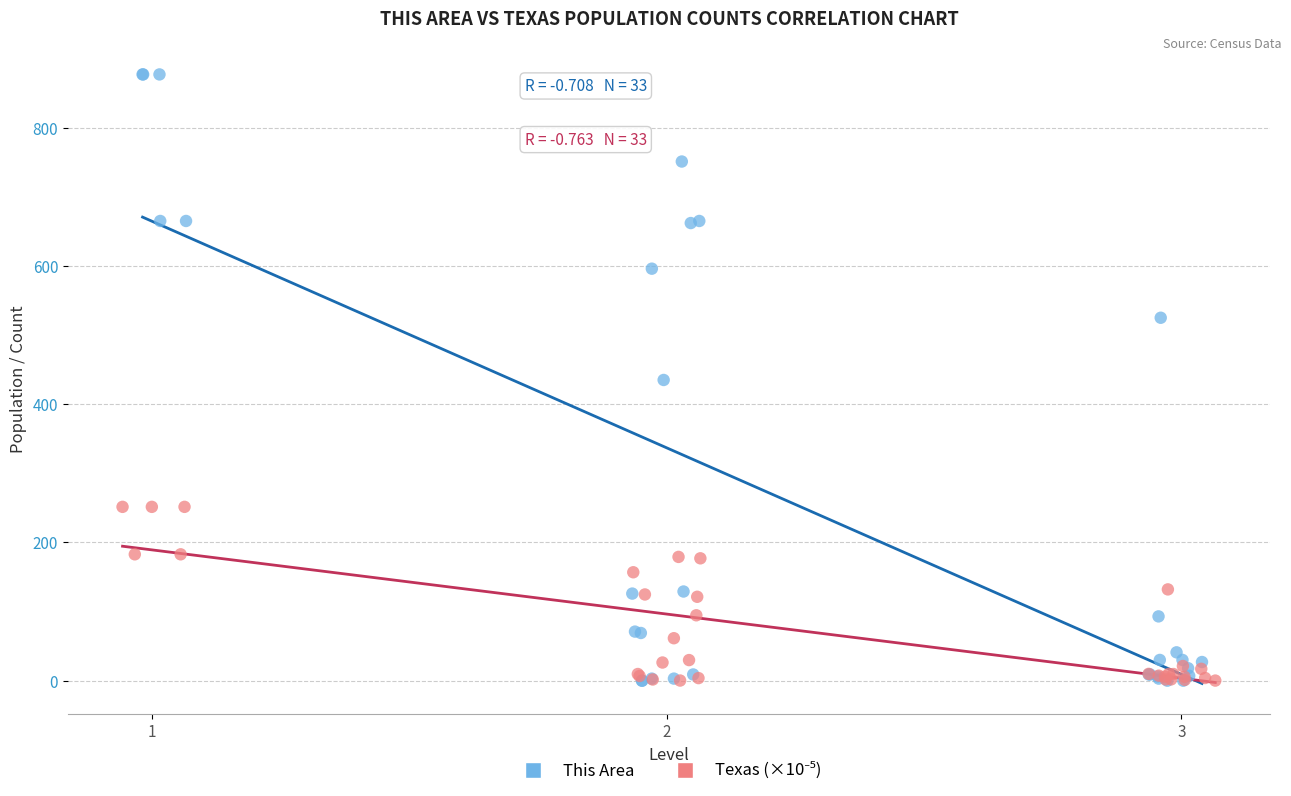

Which series contains the highest Y value?

This Area